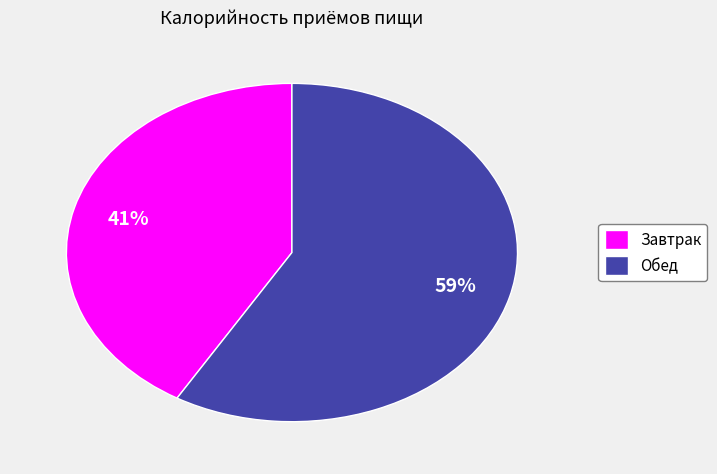

Combined, do Завтрак and Обед account for over 50%?

Yes